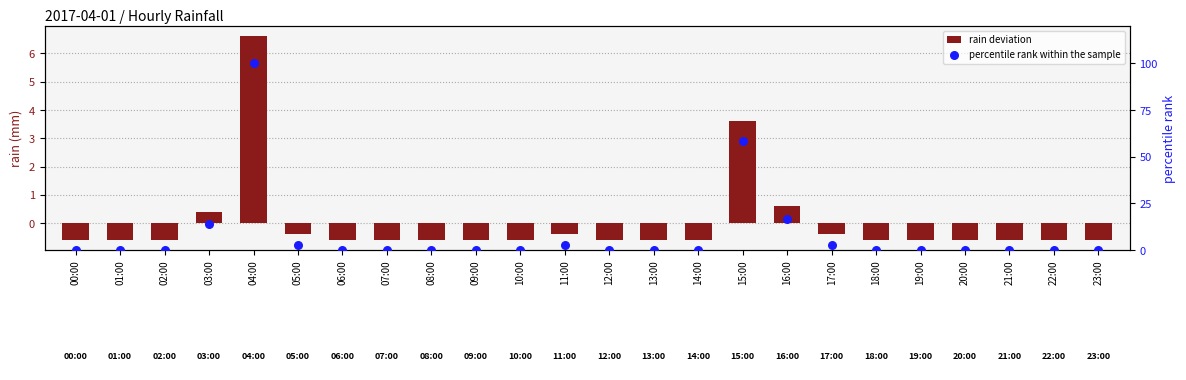

What is the total value across all series at 05:00?

2.4